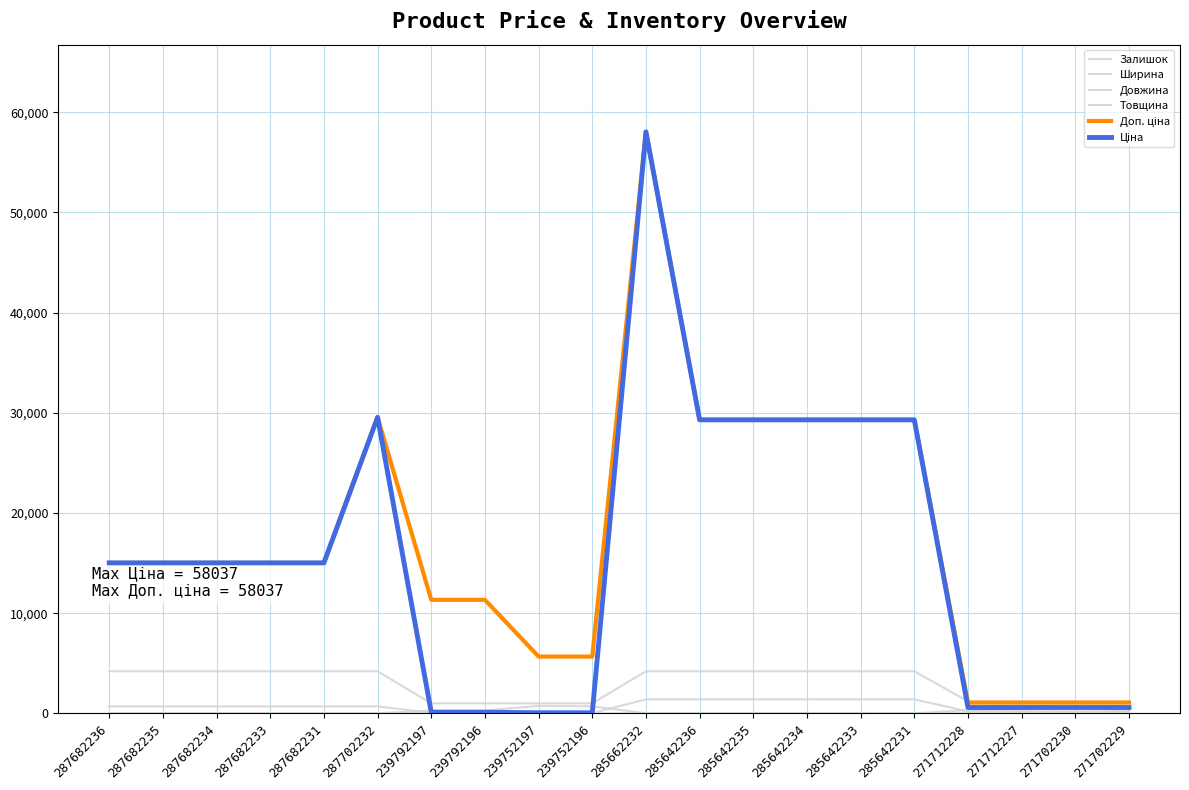

At which label does Залишок first exceed 13?

239792197